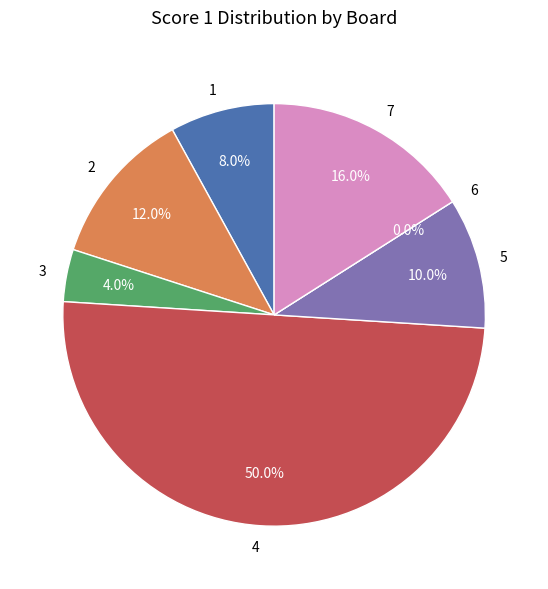

How many segments does this pie chart have?

7